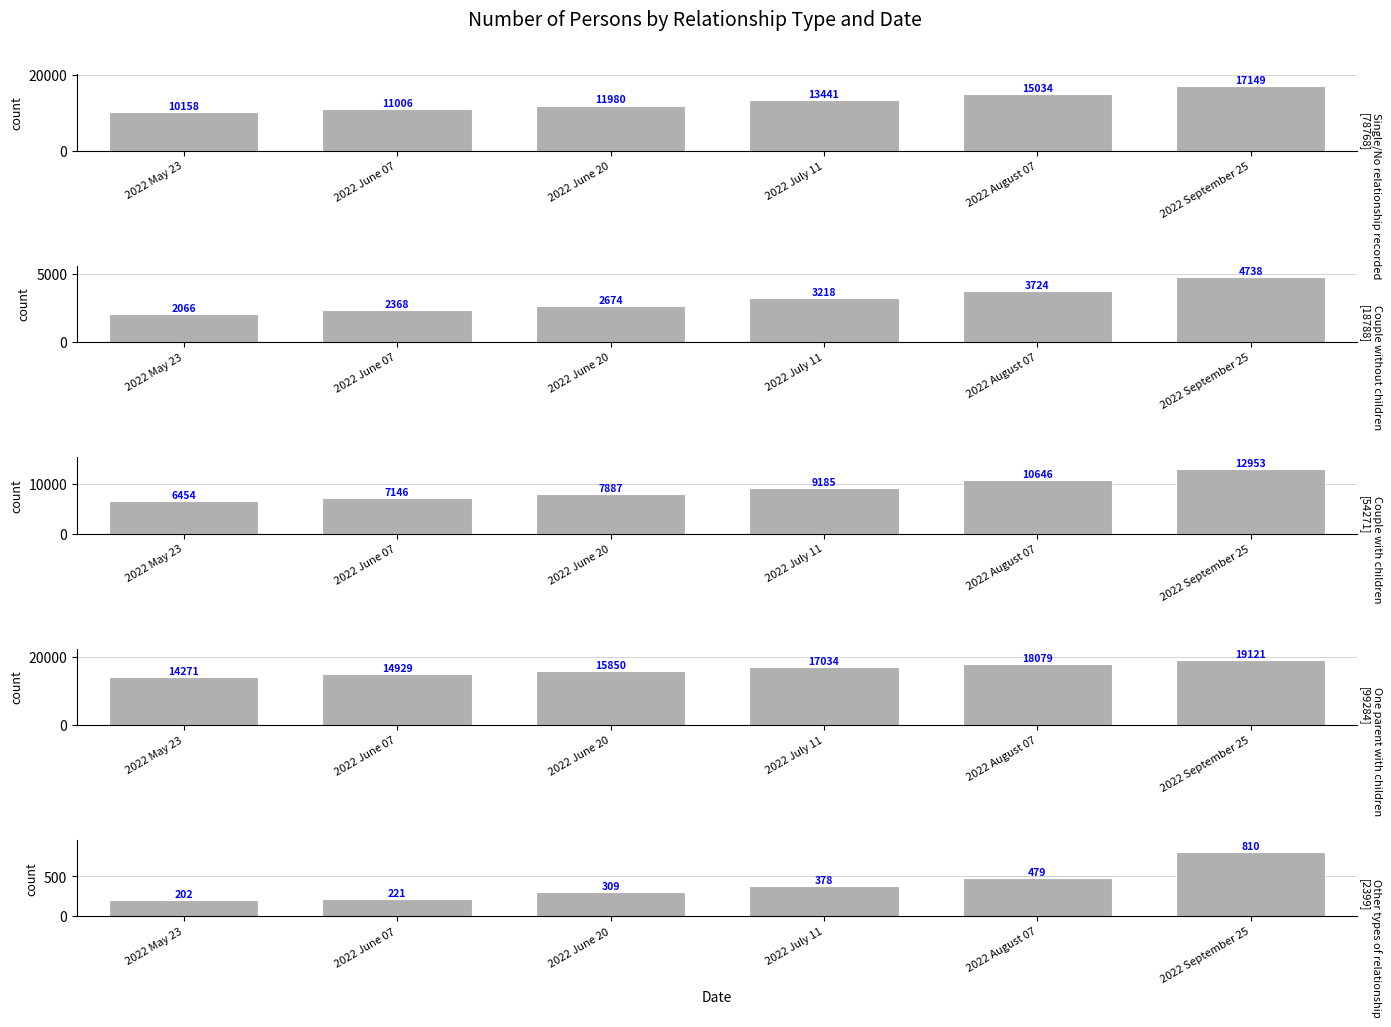

Between 2022 June 07 and 2022 August 07, which series saw the biggest shift?

Single/No relationship recorded